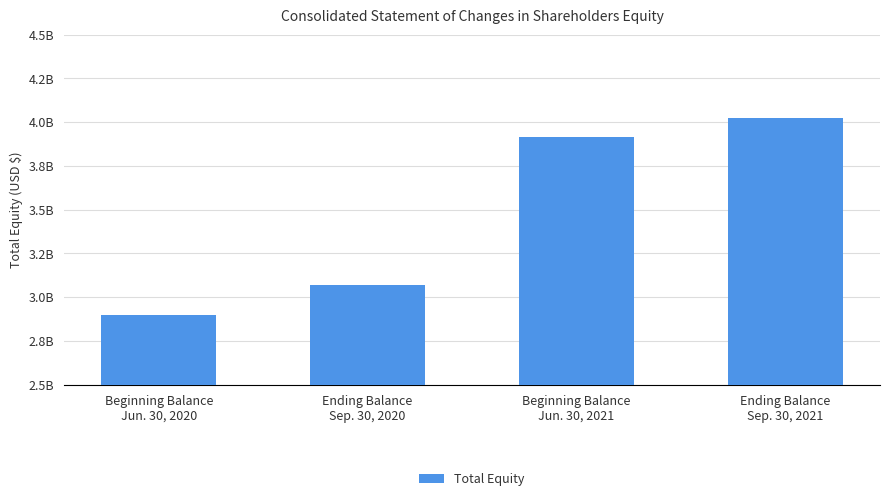

What is the smallest value displayed?

2900000000